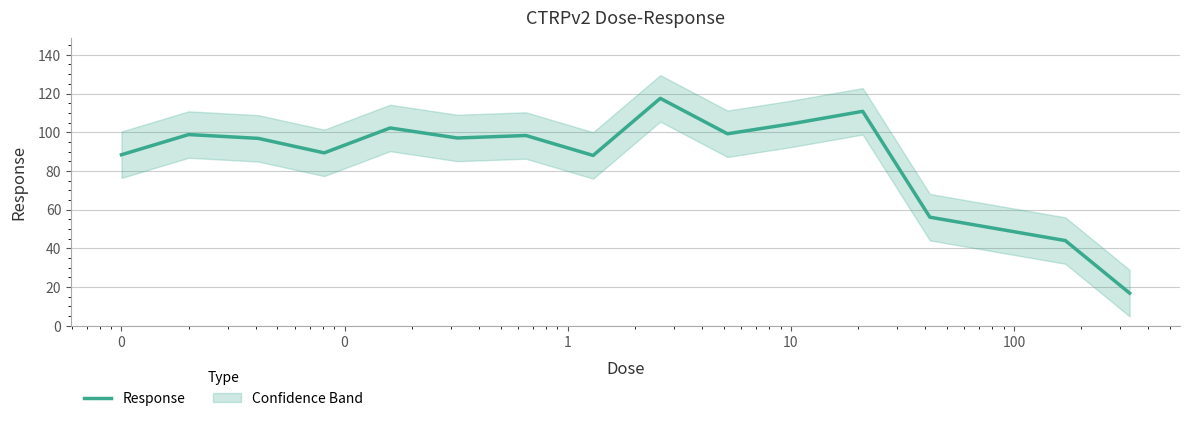

What is the minimum value for Response?

16.9